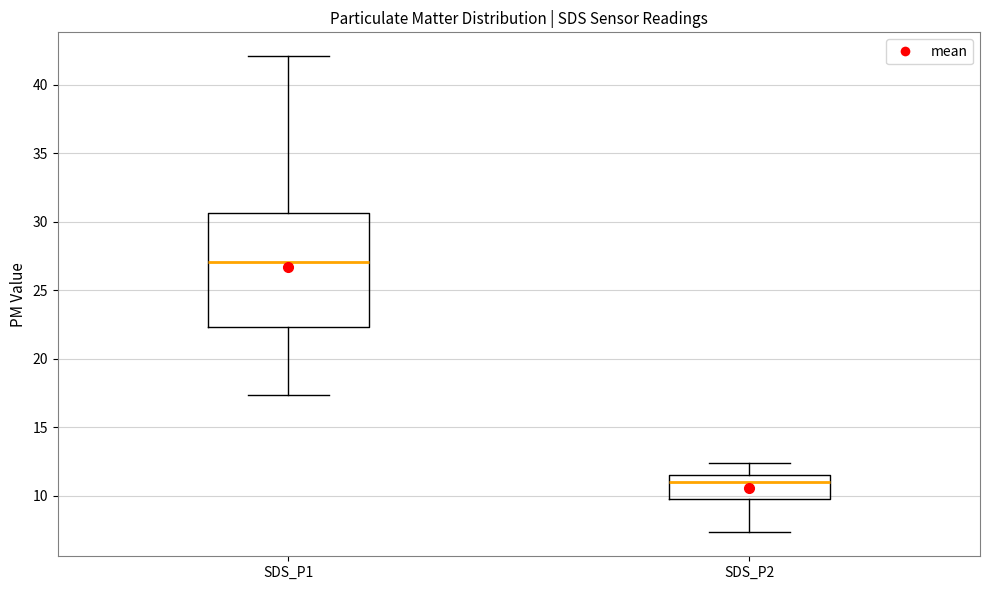

Where does the upper whisker of the box for SDS_P1 end on the y-axis? The values are not printed on the chart, so give them approximately, as read against the axis.

42.0